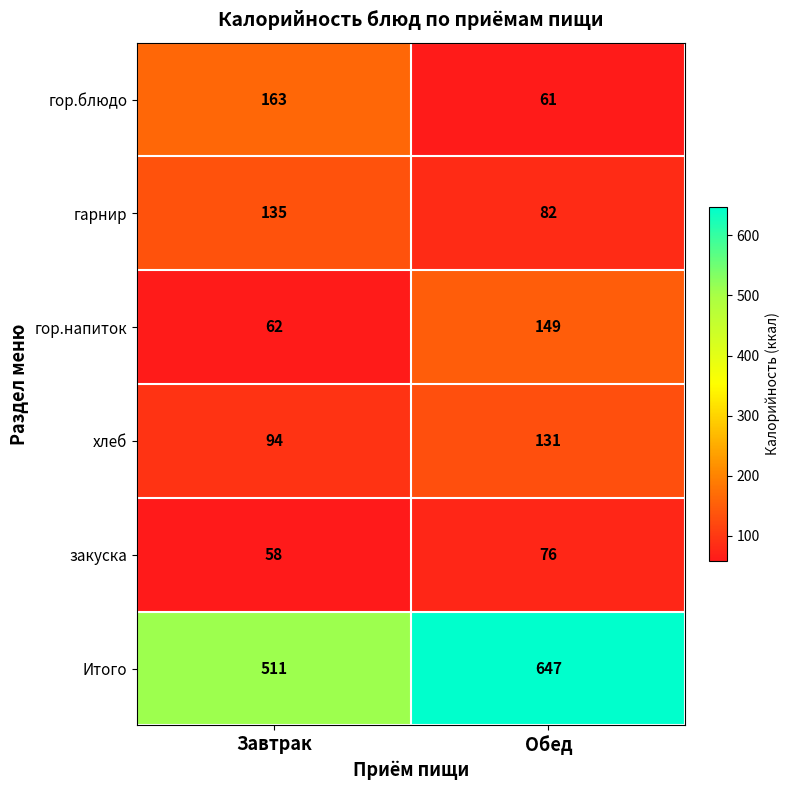

The гор.напиток series shows 95 at Завтрак. True or false?

False